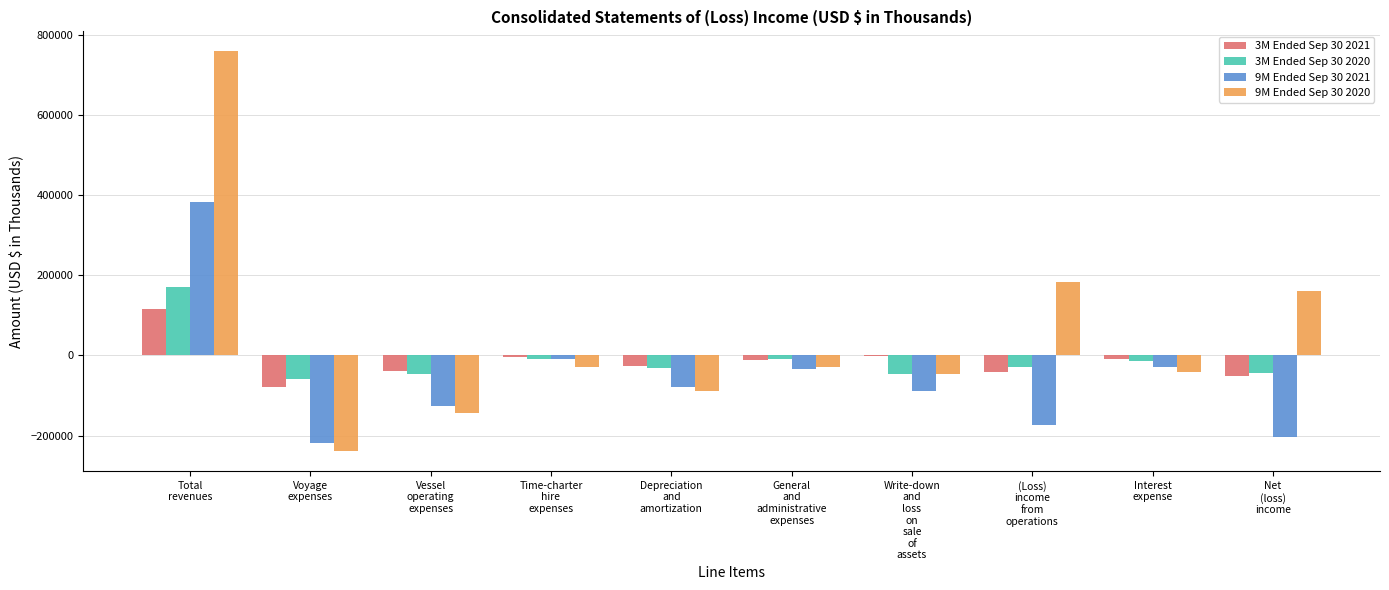

Is it true that 9M Ended Sep 30 2020 equals -28957 at General
and
administrative
expenses?

True